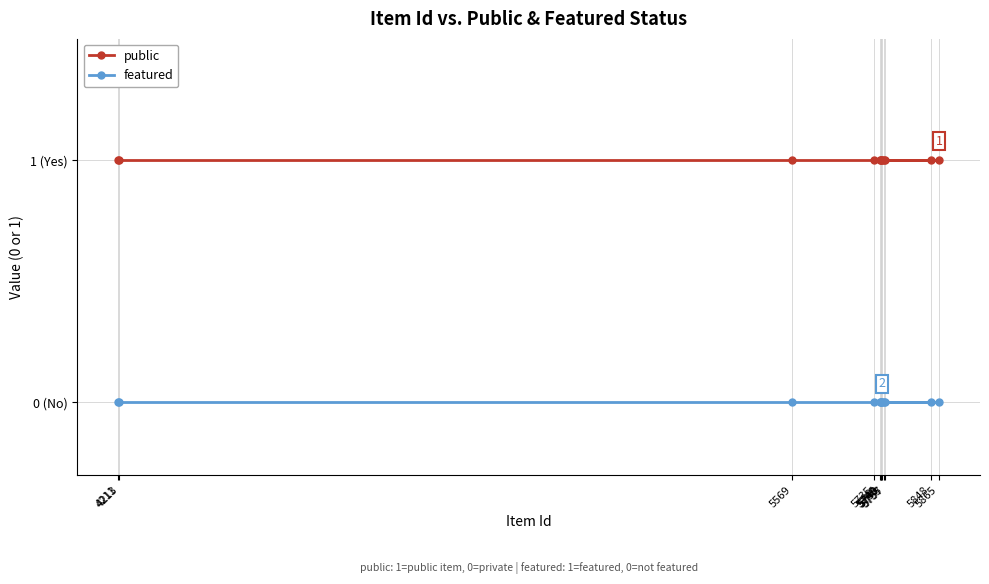

True or false: featured has more than 1 points higher than both neighbors.

False